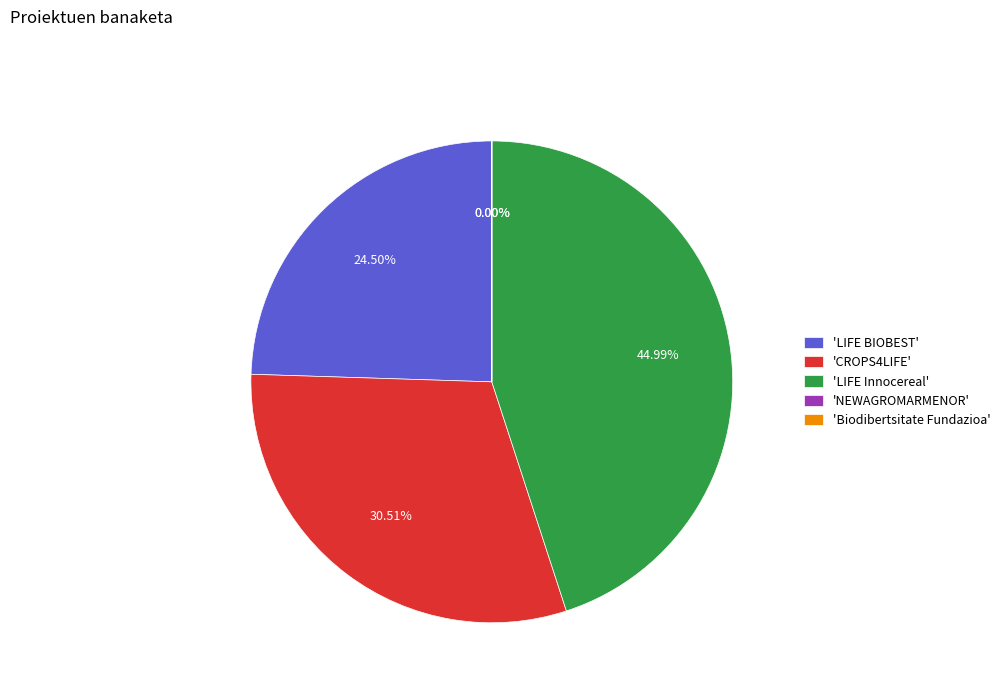

Which slice is the smallest?

NEWAGROMARMENOR